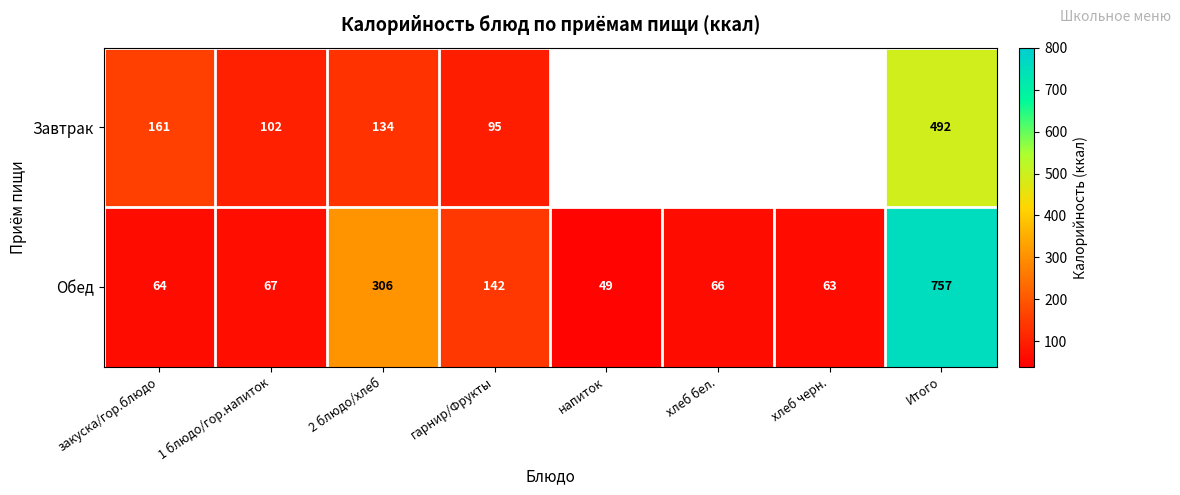

Where is Обед nearest to the value 403?

2 блюдо/хлеб